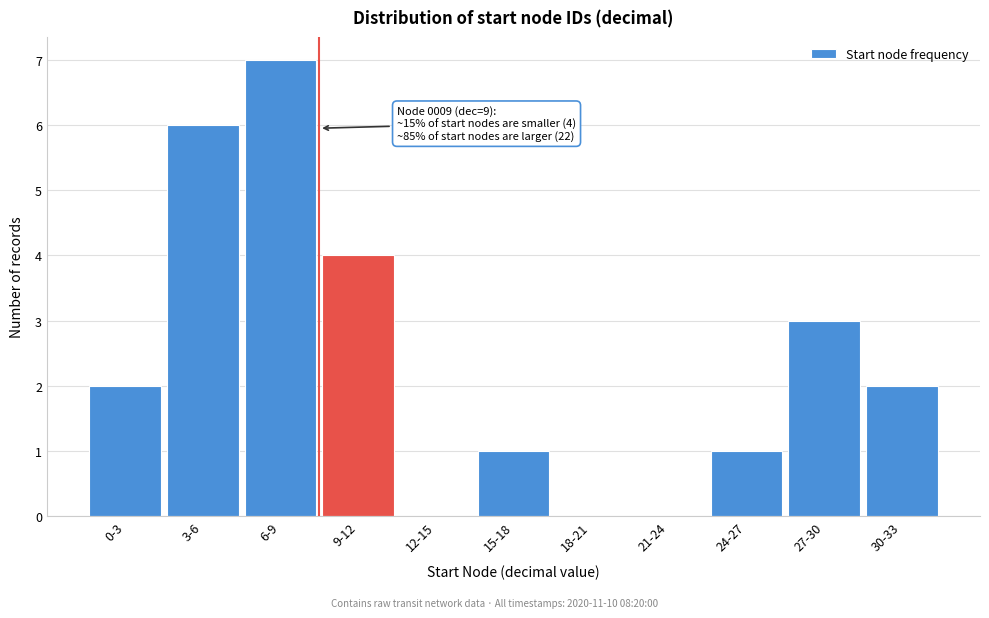

Reading right to left, extract all data points from this chart.

30-33=2	27-30=3	24-27=1	21-24=0	18-21=0	15-18=1	12-15=0	9-12=4	6-9=7	3-6=6	0-3=2